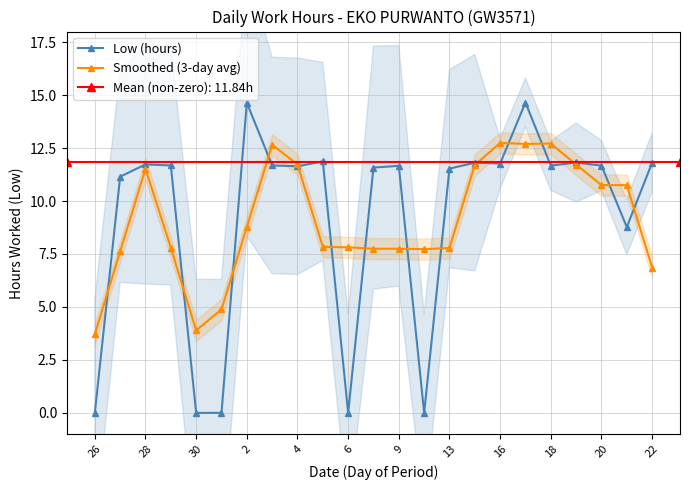

How many times do Low (hours) and Smoothed (3-day avg) cross each other?

15